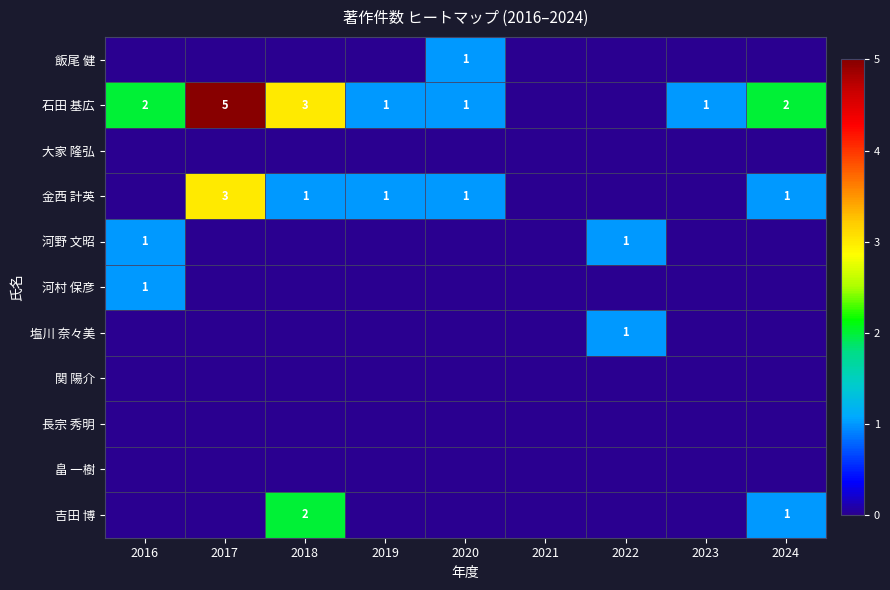

What is the maximum value shown in the chart?

5